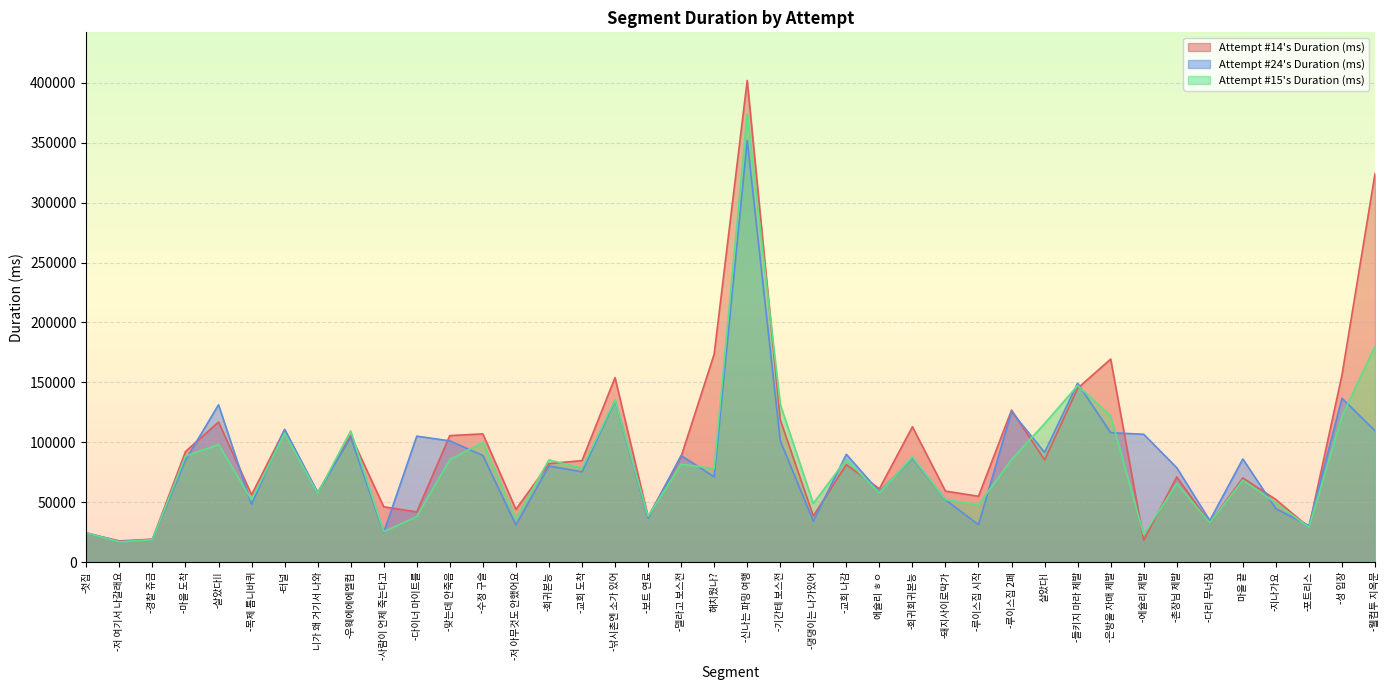

How many data points in Attempt #15's Duration (ms) are above 78364?

19